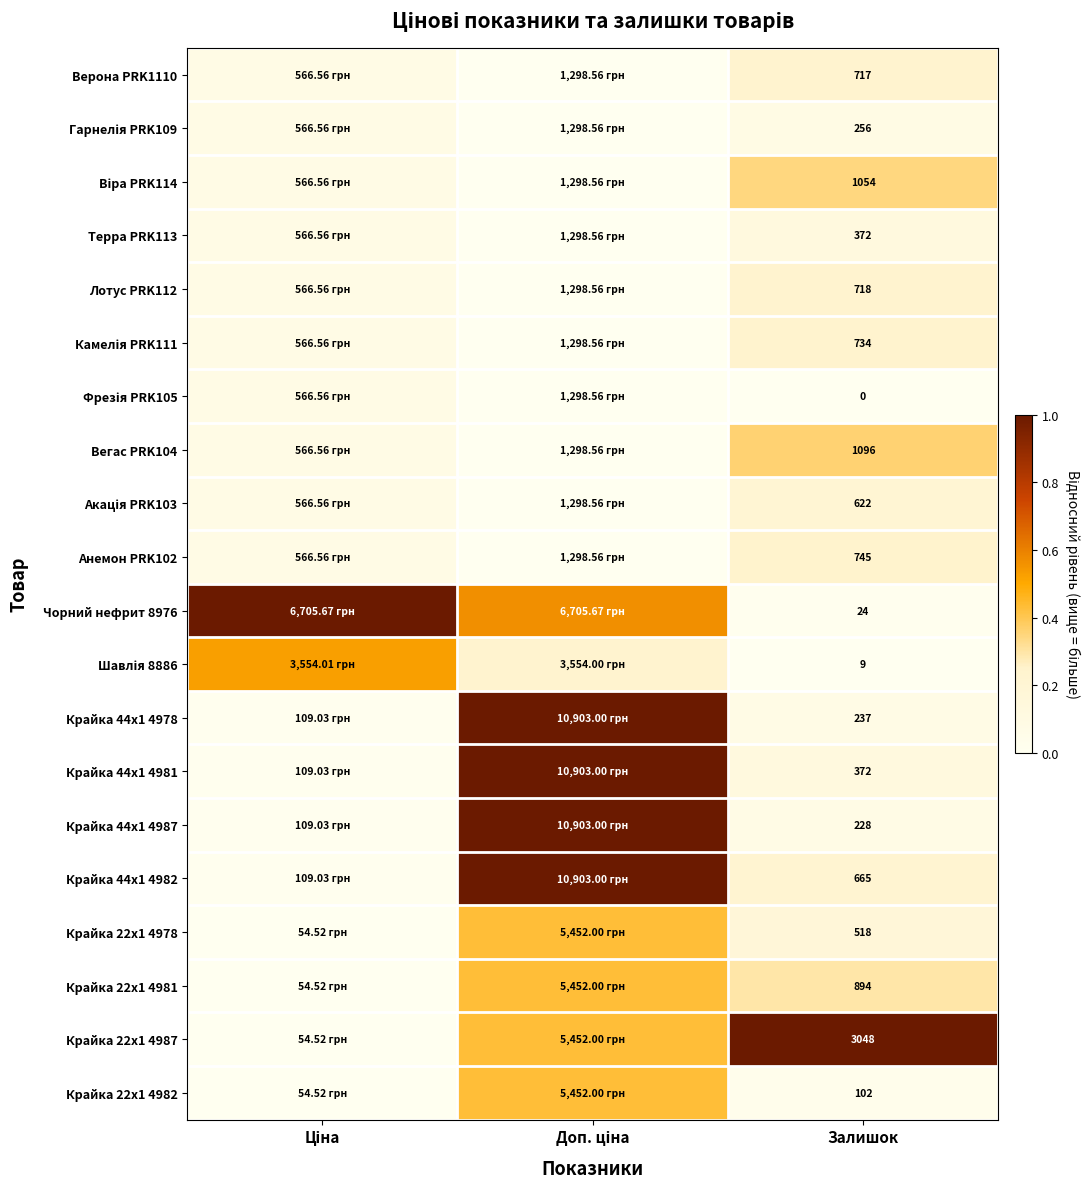

At which category is the sum across all series the highest?

Доп. ціна